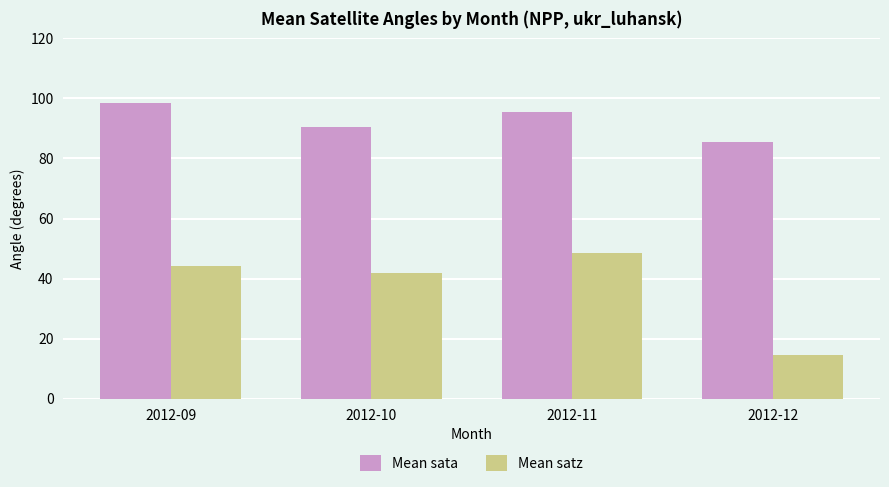

What are all the series names shown in the legend?

Mean sata, Mean satz